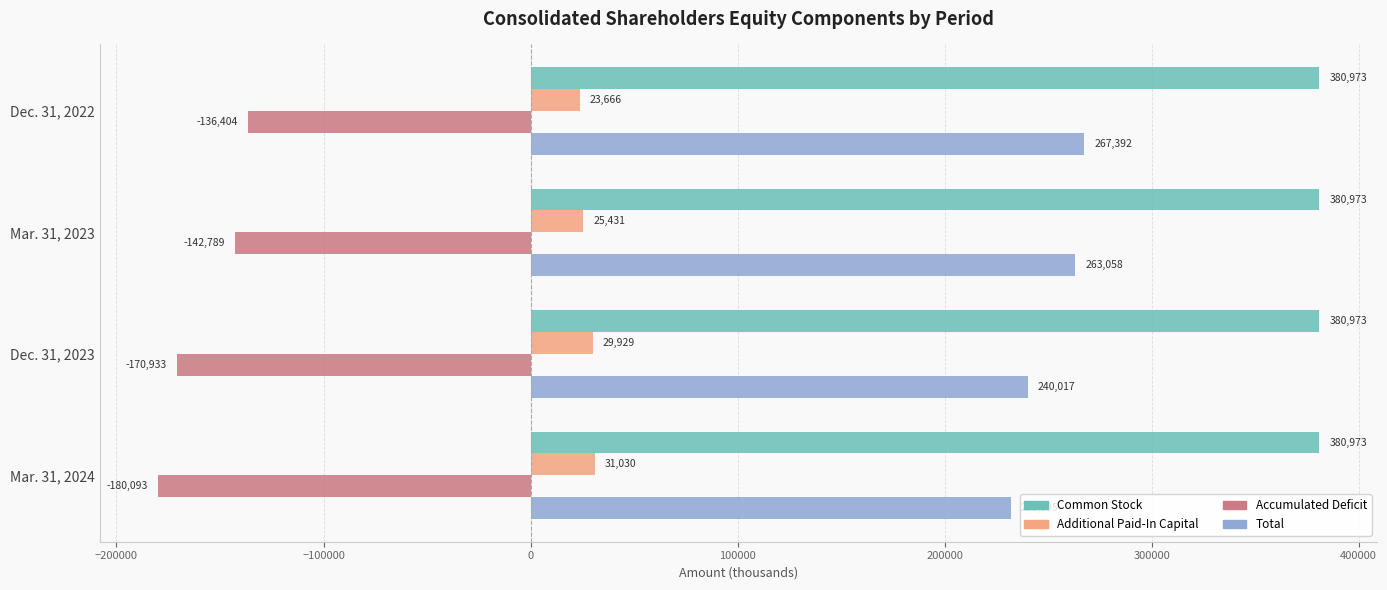

At which label is Total closest to 249643?

Dec. 31, 2023